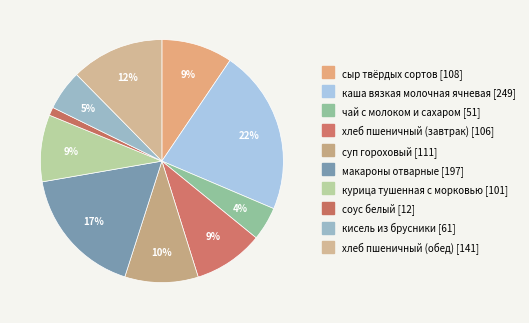

Is there a majority slice in this chart?

No